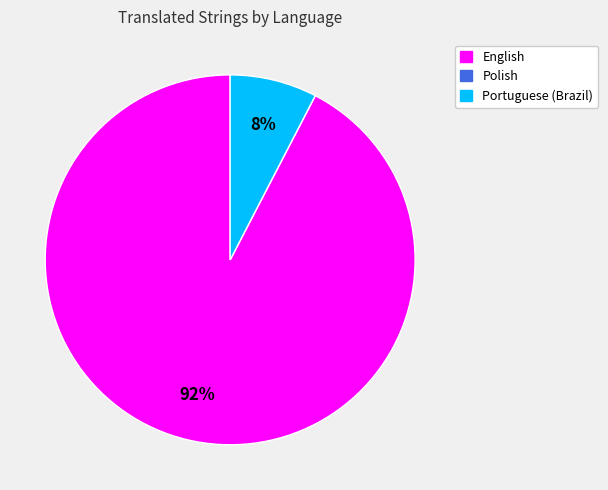

Is English the majority of the pie?

Yes